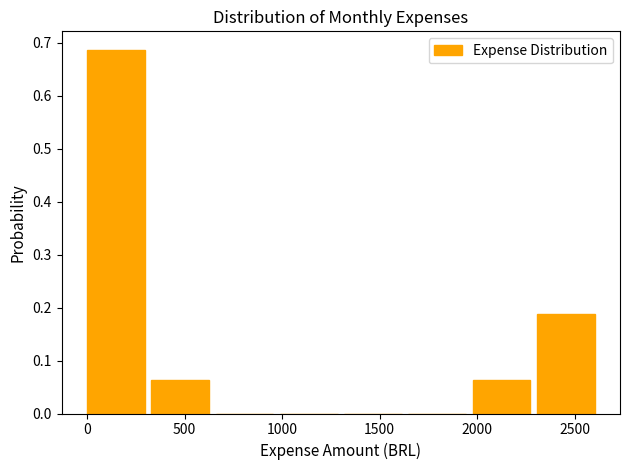

Which range on the x-axis has the tallest bar?

0 to 350